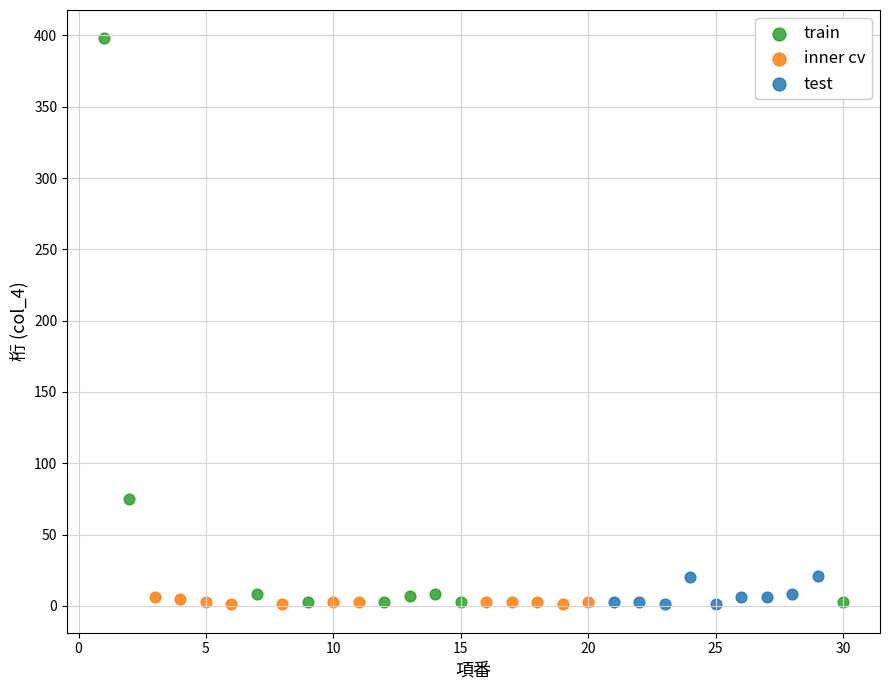

Which series reaches the maximum Y coordinate?

train